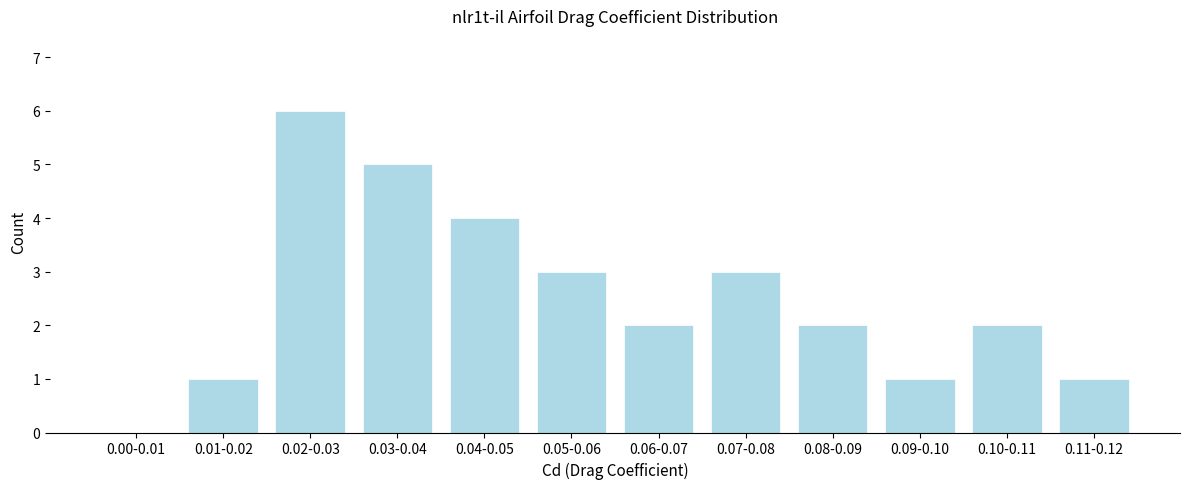

Reading left to right, list all the values displayed in this chart.

0.00-0.01=0	0.01-0.02=1	0.02-0.03=6	0.03-0.04=5	0.04-0.05=4	0.05-0.06=3	0.06-0.07=2	0.07-0.08=3	0.08-0.09=2	0.09-0.10=1	0.10-0.11=2	0.11-0.12=1